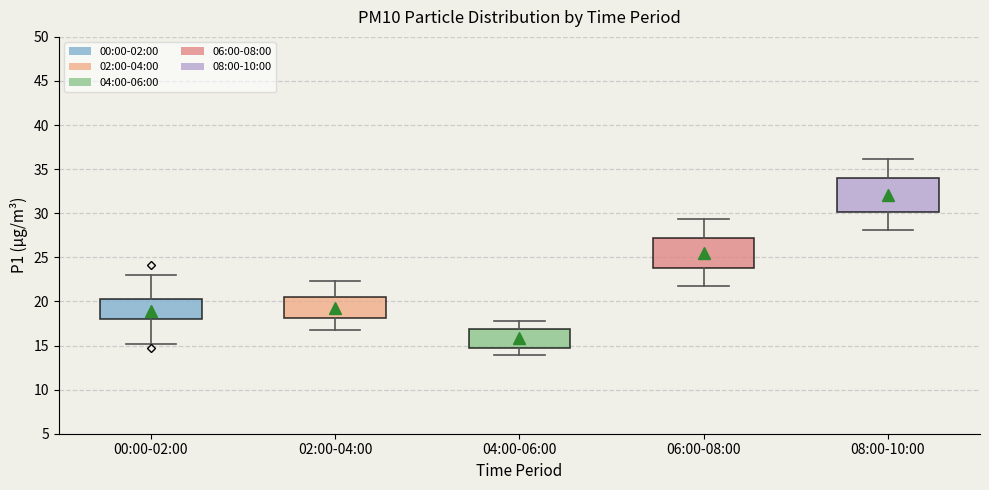

Which box has the highest median line?

08:00-10:00